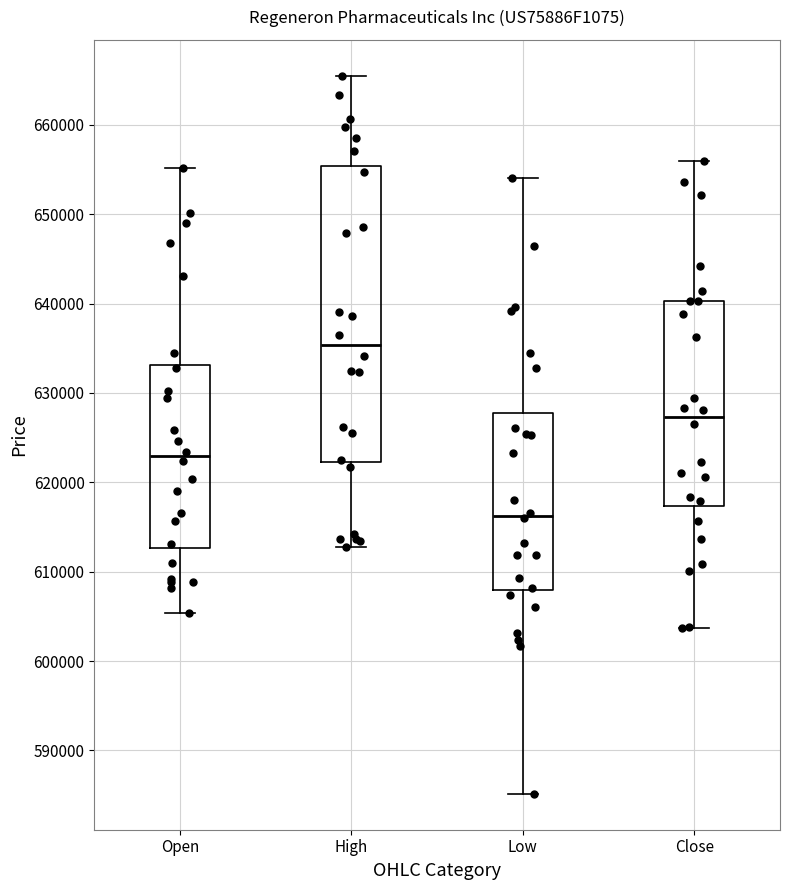

Reading left to right, read every box against the y-axis: the position of its median line, the range the box covers, and the ends of its whiskers. The values are not printed on the chart, so give them approximately, as read against the axis.

Open: median 623000, box 613000 to 633000, whiskers 605000 to 655000
High: median 635000, box 622000 to 655000, whiskers 613000 to 666000
Low: median 616000, box 608000 to 628000, whiskers 585000 to 654000
Close: median 627000, box 617000 to 640000, whiskers 604000 to 656000